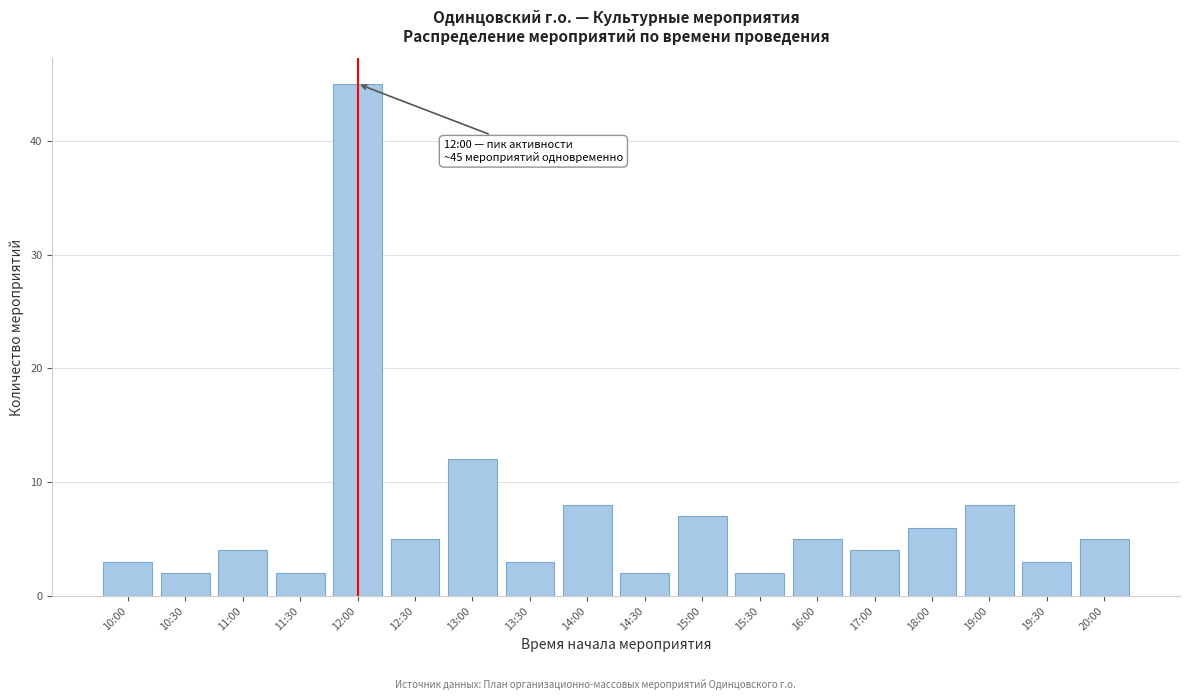

Reading left to right, transcribe all the data shown in this chart.

10:00=3	10:30=2	11:00=4	11:30=2	12:00=45	12:30=5	13:00=12	13:30=3	14:00=8	14:30=2	15:00=7	15:30=2	16:00=5	17:00=4	18:00=6	19:00=8	19:30=3	20:00=5